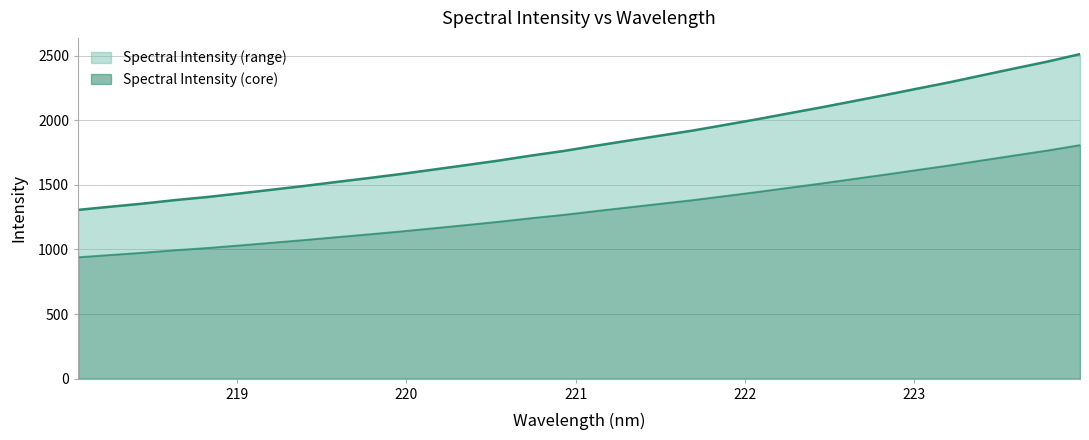

List the labels in order of value, largest first.

223.9802, 223.7895, 223.5987, 223.408, 223.2172, 223.0264, 222.8355, 222.6447, 222.4538, 222.263, 222.0721, 221.8812, 221.6902, 221.4993, 221.3083, 221.1174, 220.9264, 220.7354, 220.5444, 220.3533, 220.1623, 219.9712, 219.7801, 219.589, 219.3979, 219.2067, 219.0156, 218.8244, 218.6332, 218.442, 218.2508, 218.0596